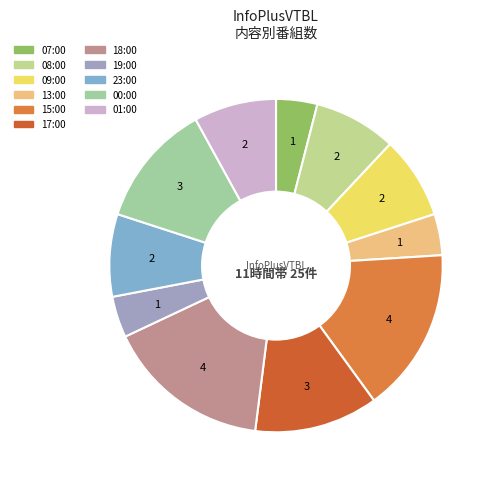

To the nearest percent, what is the difference between the largest and smallest slice percentages?

12%